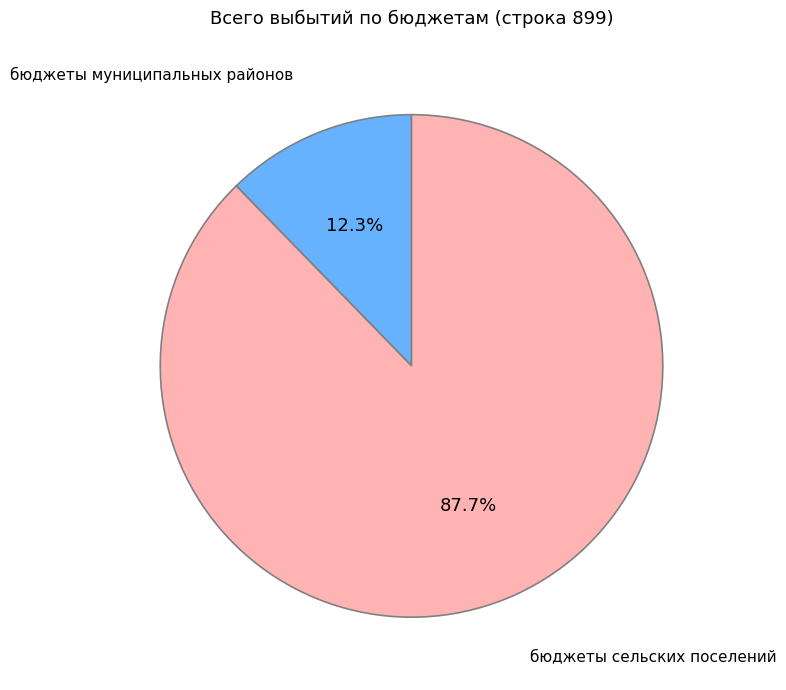

Is there a majority slice in this chart?

Yes